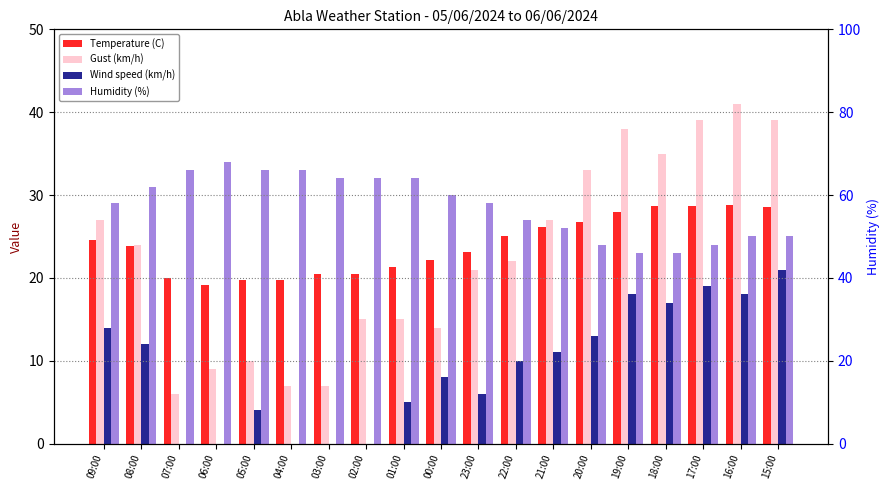

The value of Gust (km/h) at 06:00 is 13.1. True or false?

False